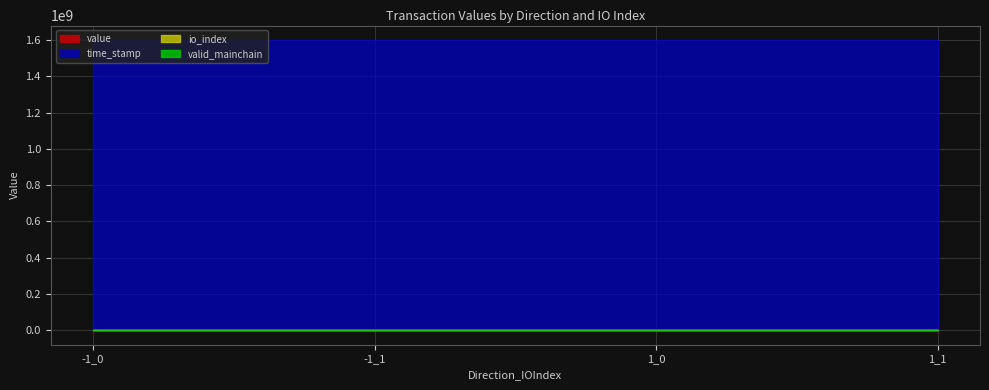

Which series has the largest total across all categories?

time_stamp